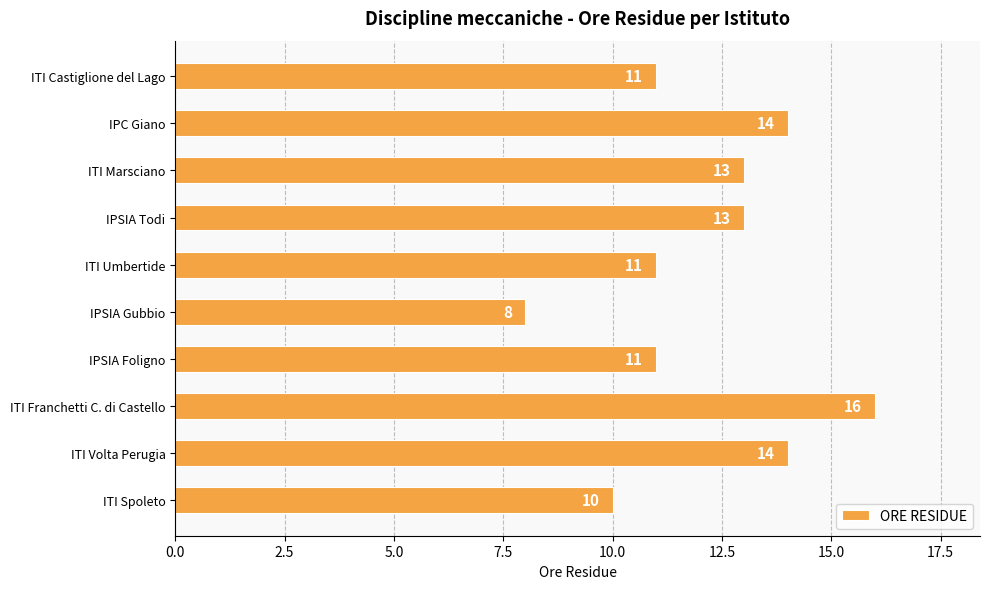

What is the sum of all values?

121